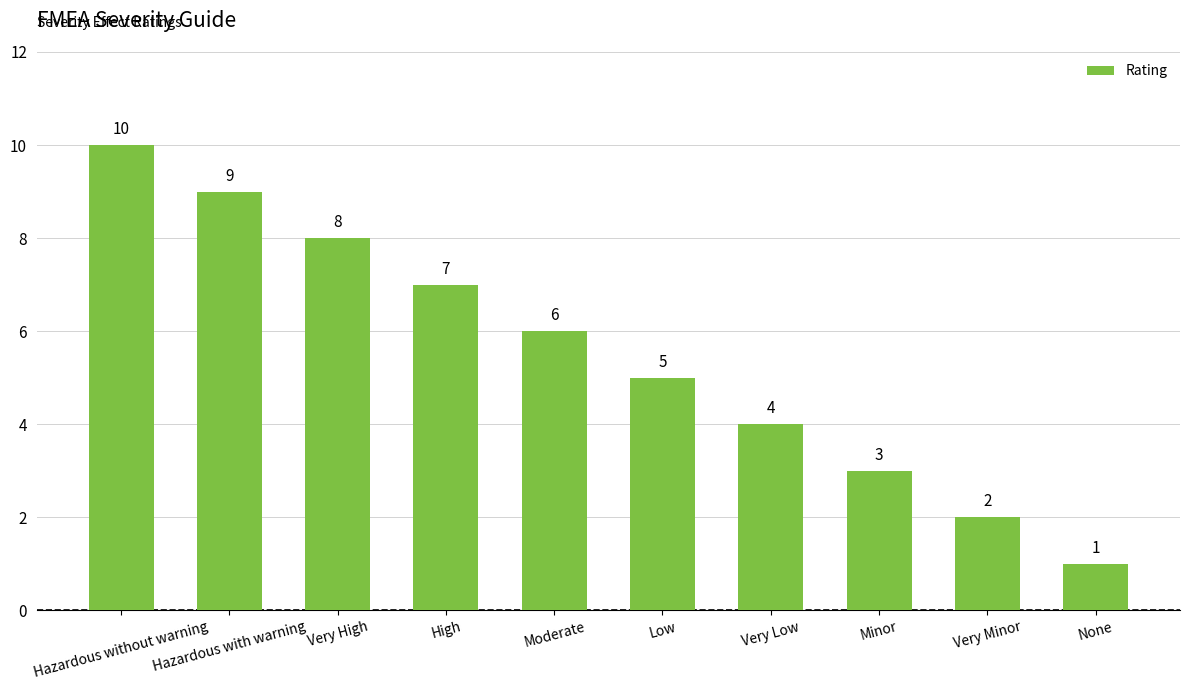

At which label is the value closest to 5?

Low